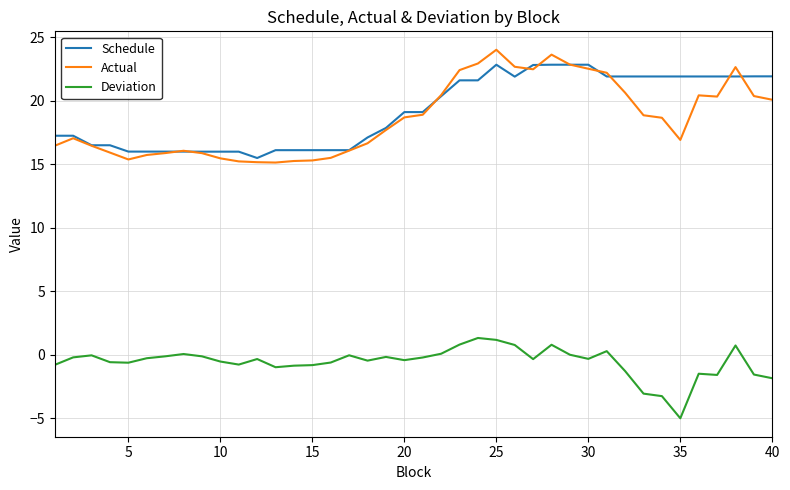

What is the lowest value of the Actual series?

15.1